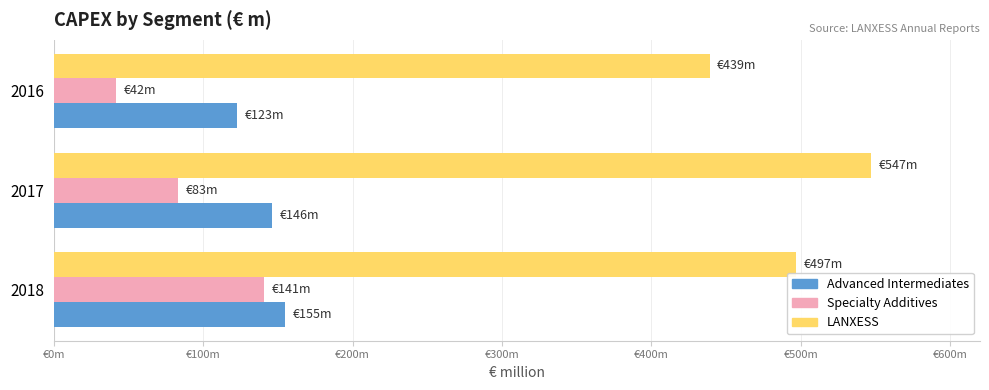

What is the difference between the second highest and minimum values in the Advanced Intermediates series?

23